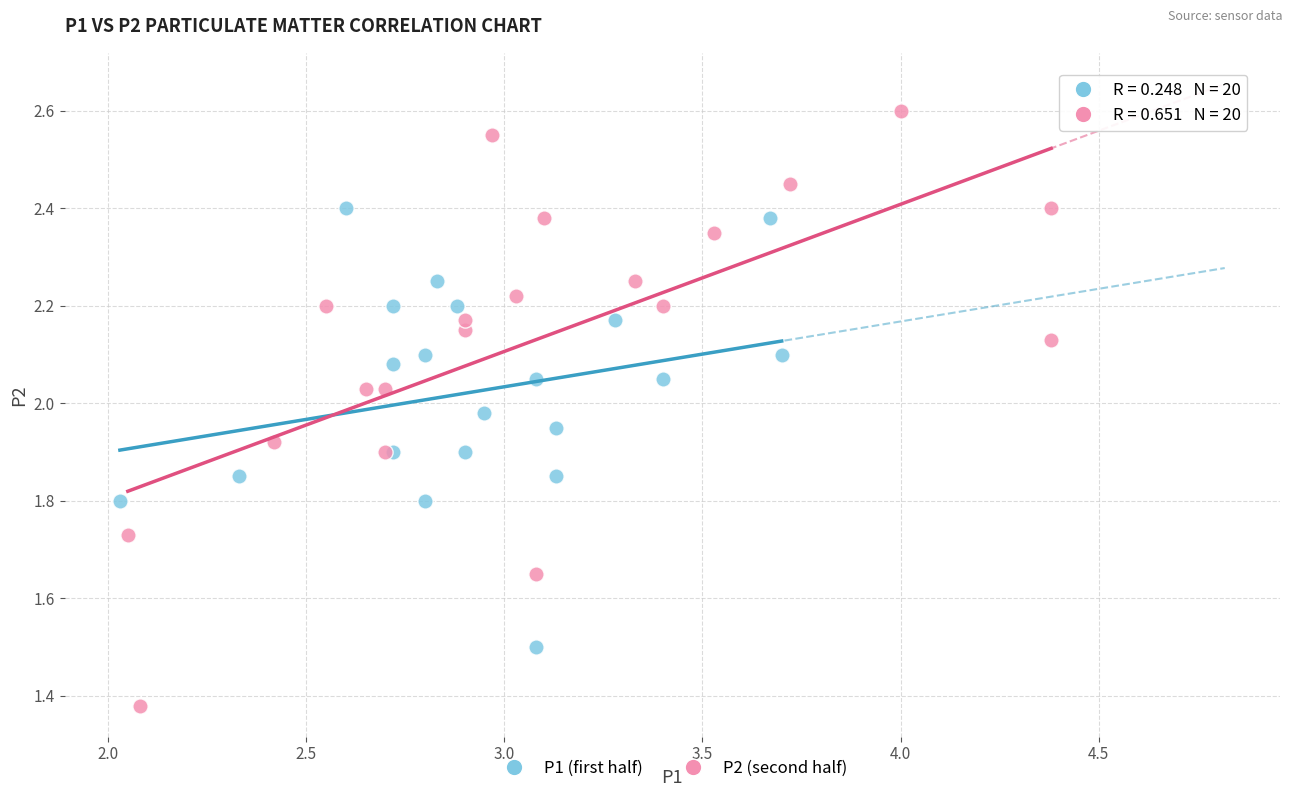

Which series has the largest Y range (max minus min)?

P2 (second half)